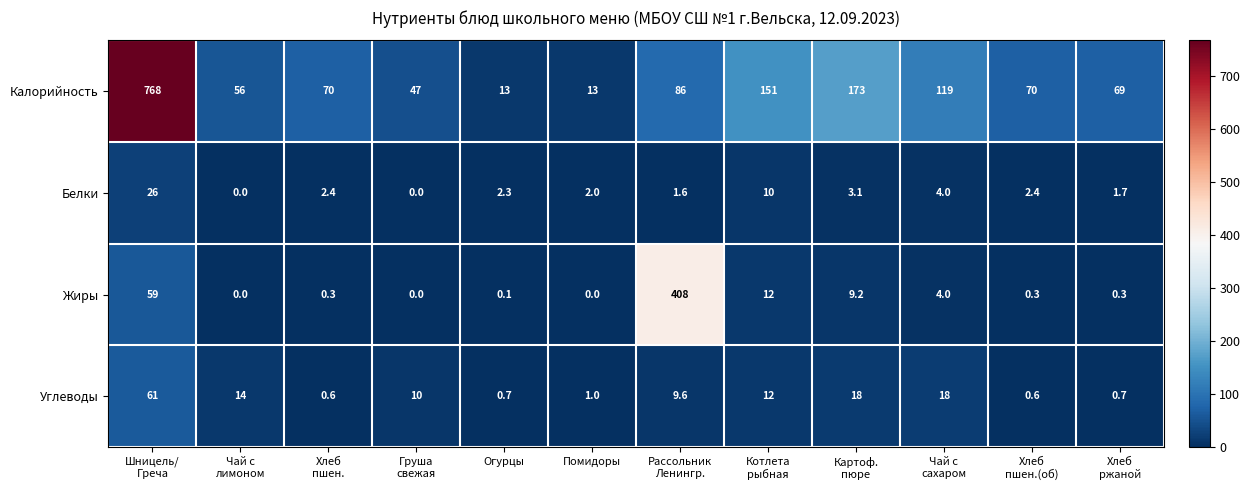

At which category is the sum across all series the highest?

Шницель/
Греча